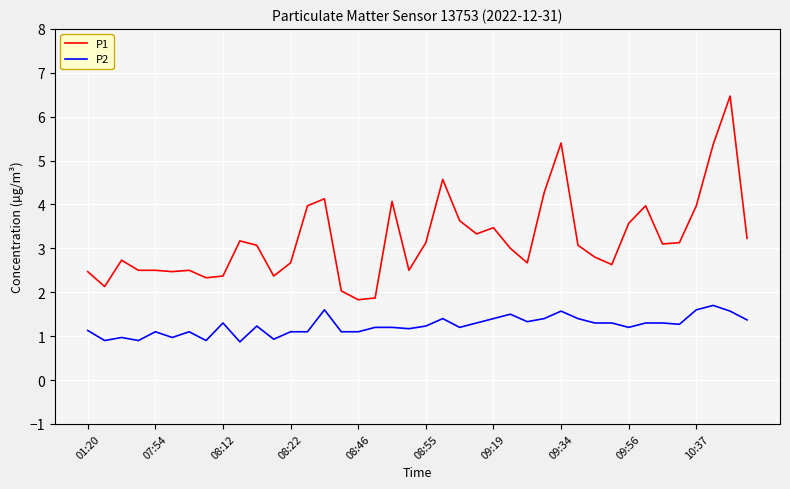

What is the highest value of the P2 series?

1.7